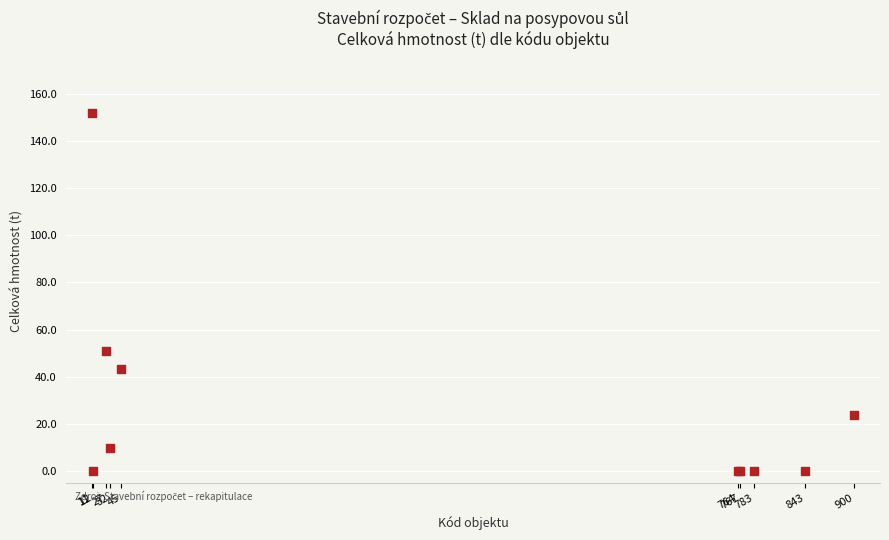

What Y value in the scatter plot is closest to 75?

50.9